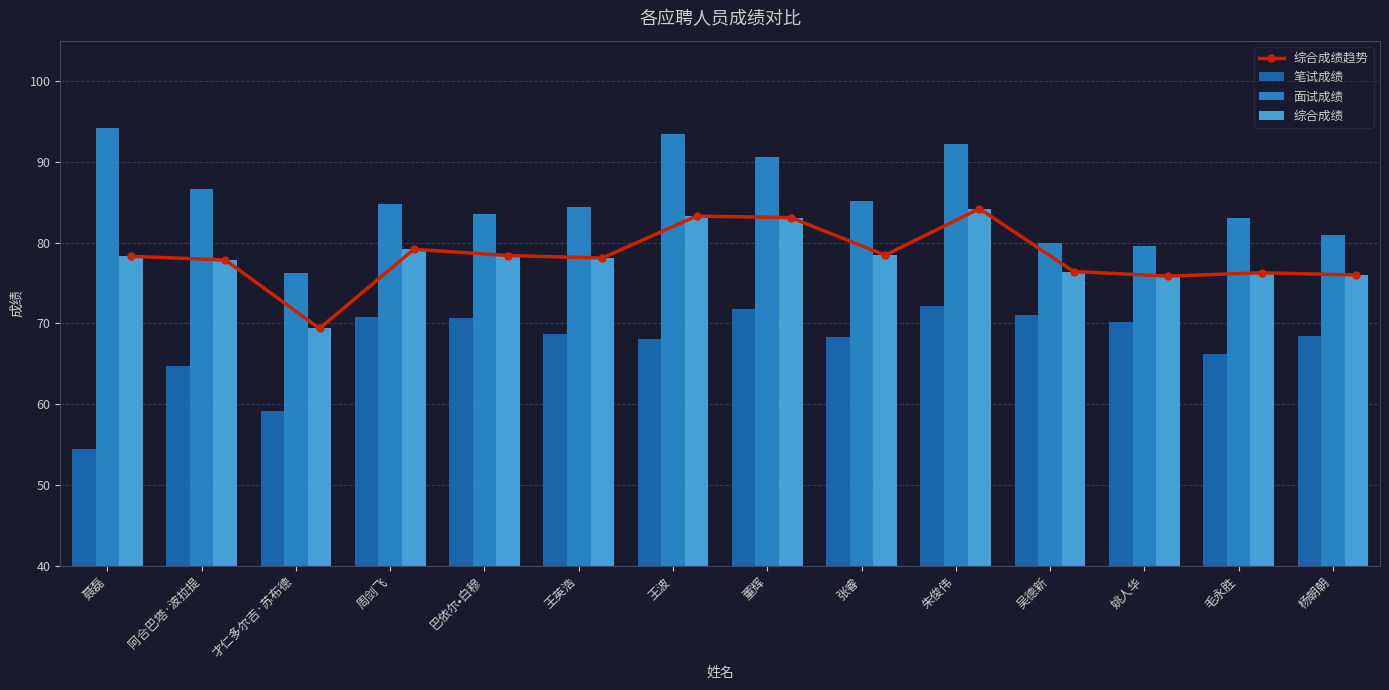

What is the average value of the 笔试成绩 series?

67.5